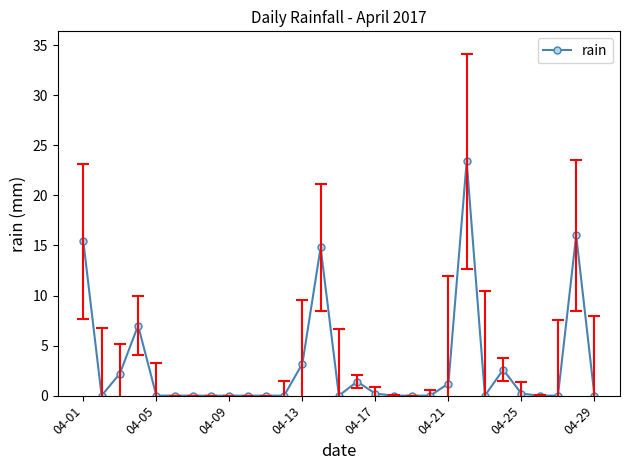

What is the sum of all values?

87.6